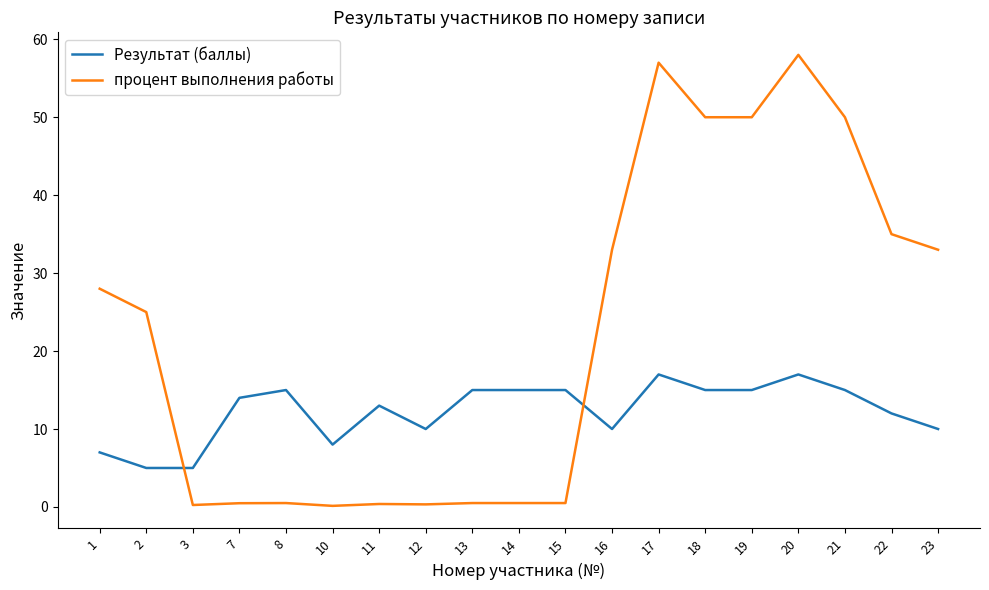

Rank the series by their average value, from highest to lowest.

процент выполнения работы, Результат (баллы)